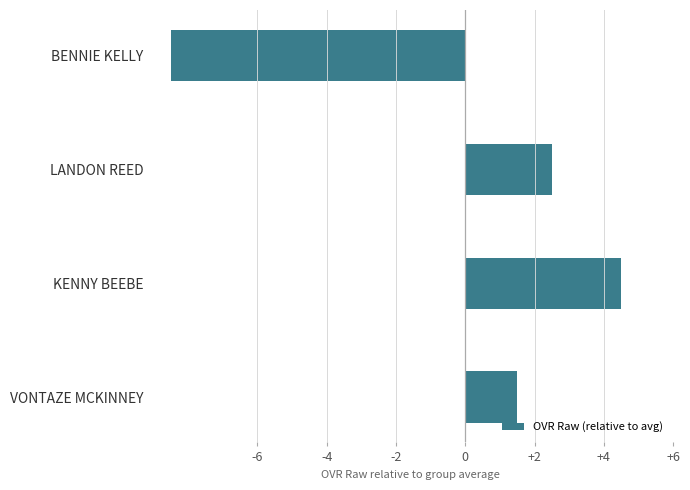

List the labels in order of value, smallest first.

BENNIE KELLY, VONTAZE MCKINNEY, LANDON REED, KENNY BEEBE